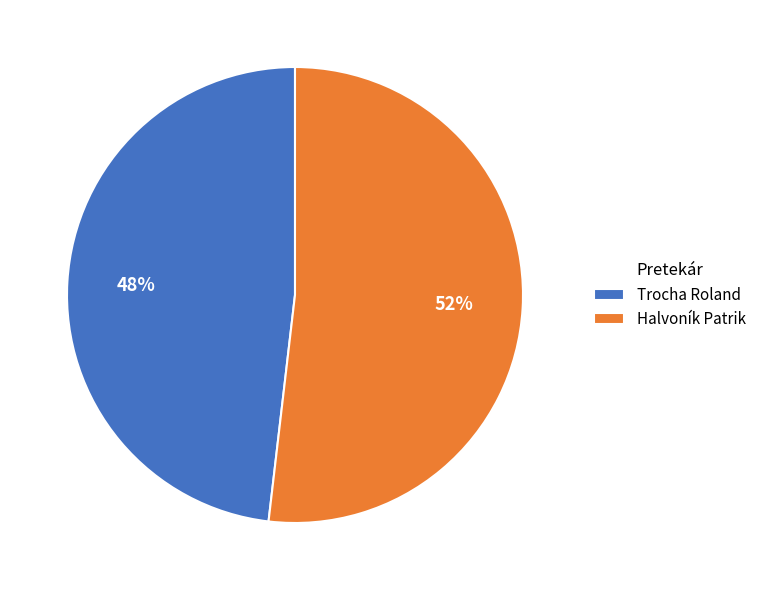

How many segments does this pie chart have?

2